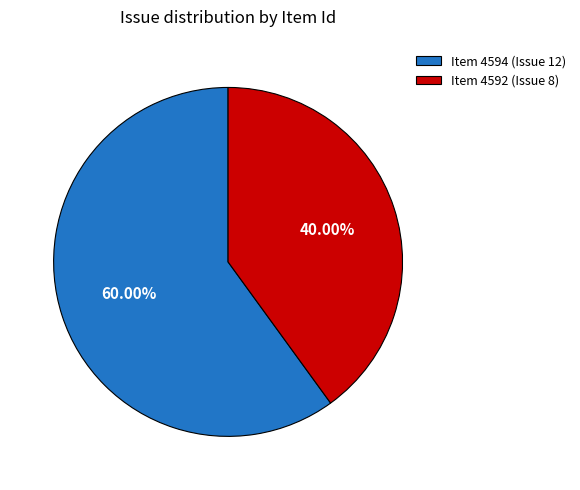

Which category has the smallest portion of the pie?

Item 4592 (Issue 8)